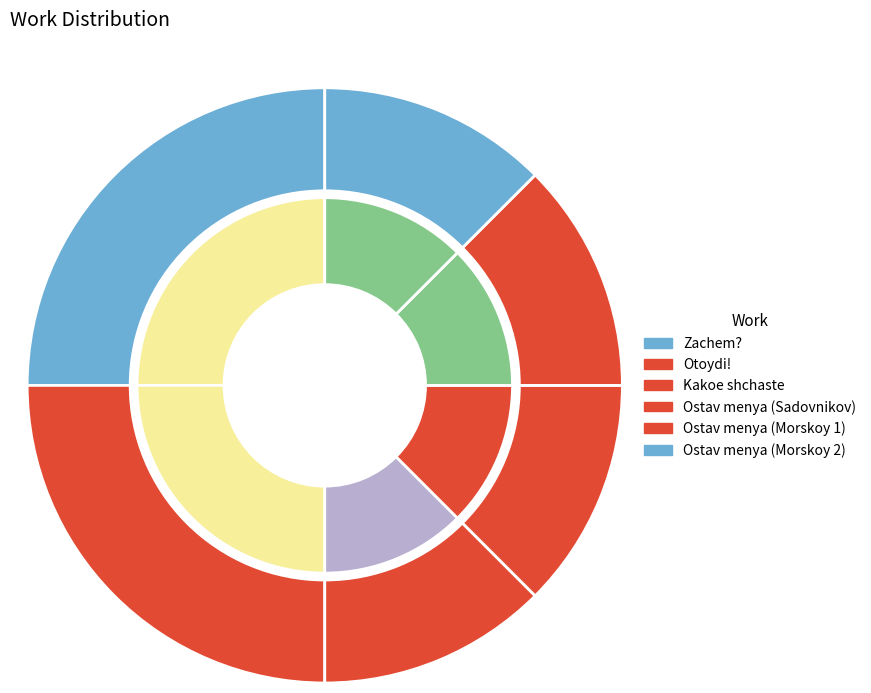

True or false: Ostav menya (Morskoy 1) accounts for 3% of the total.

False